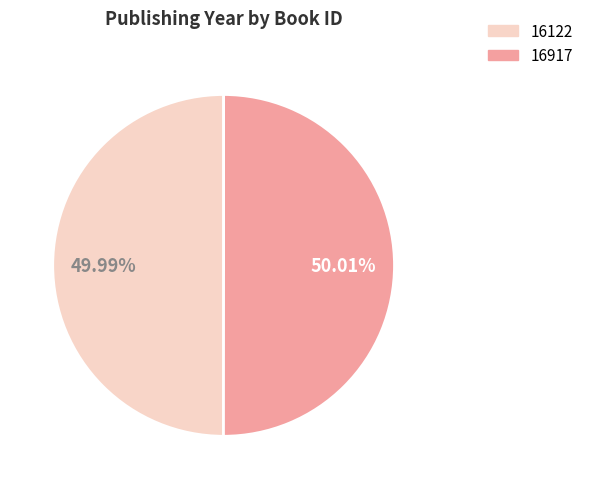

Is the sum of 16917 and 16122 greater than half?

Yes